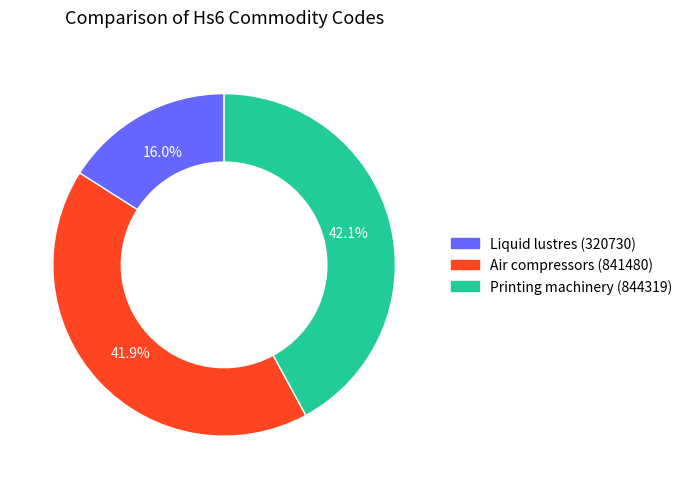

Is there any slice that represents more than half of the pie?

No